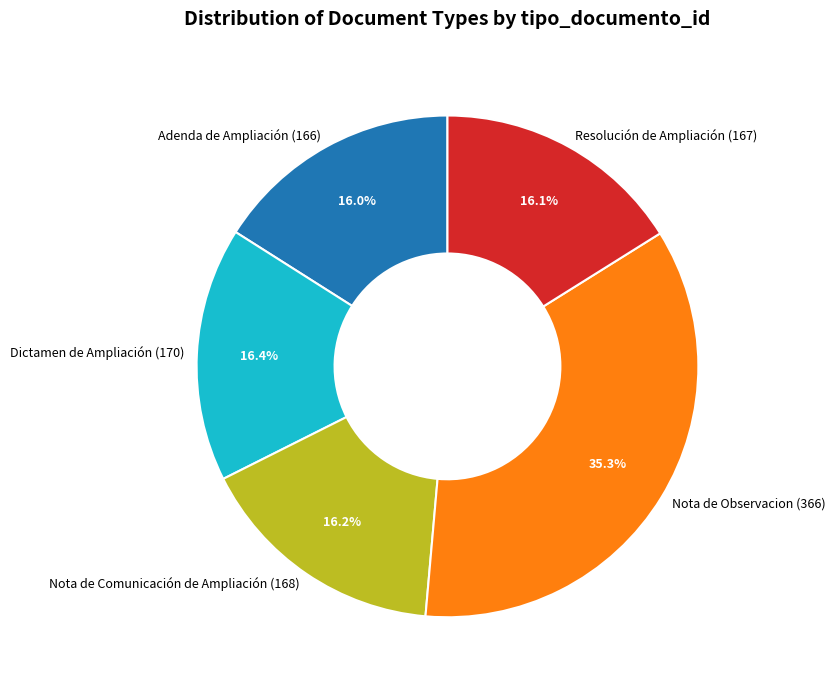

Is Nota de Comunicación de Ampliación (168) the majority of the pie?

No